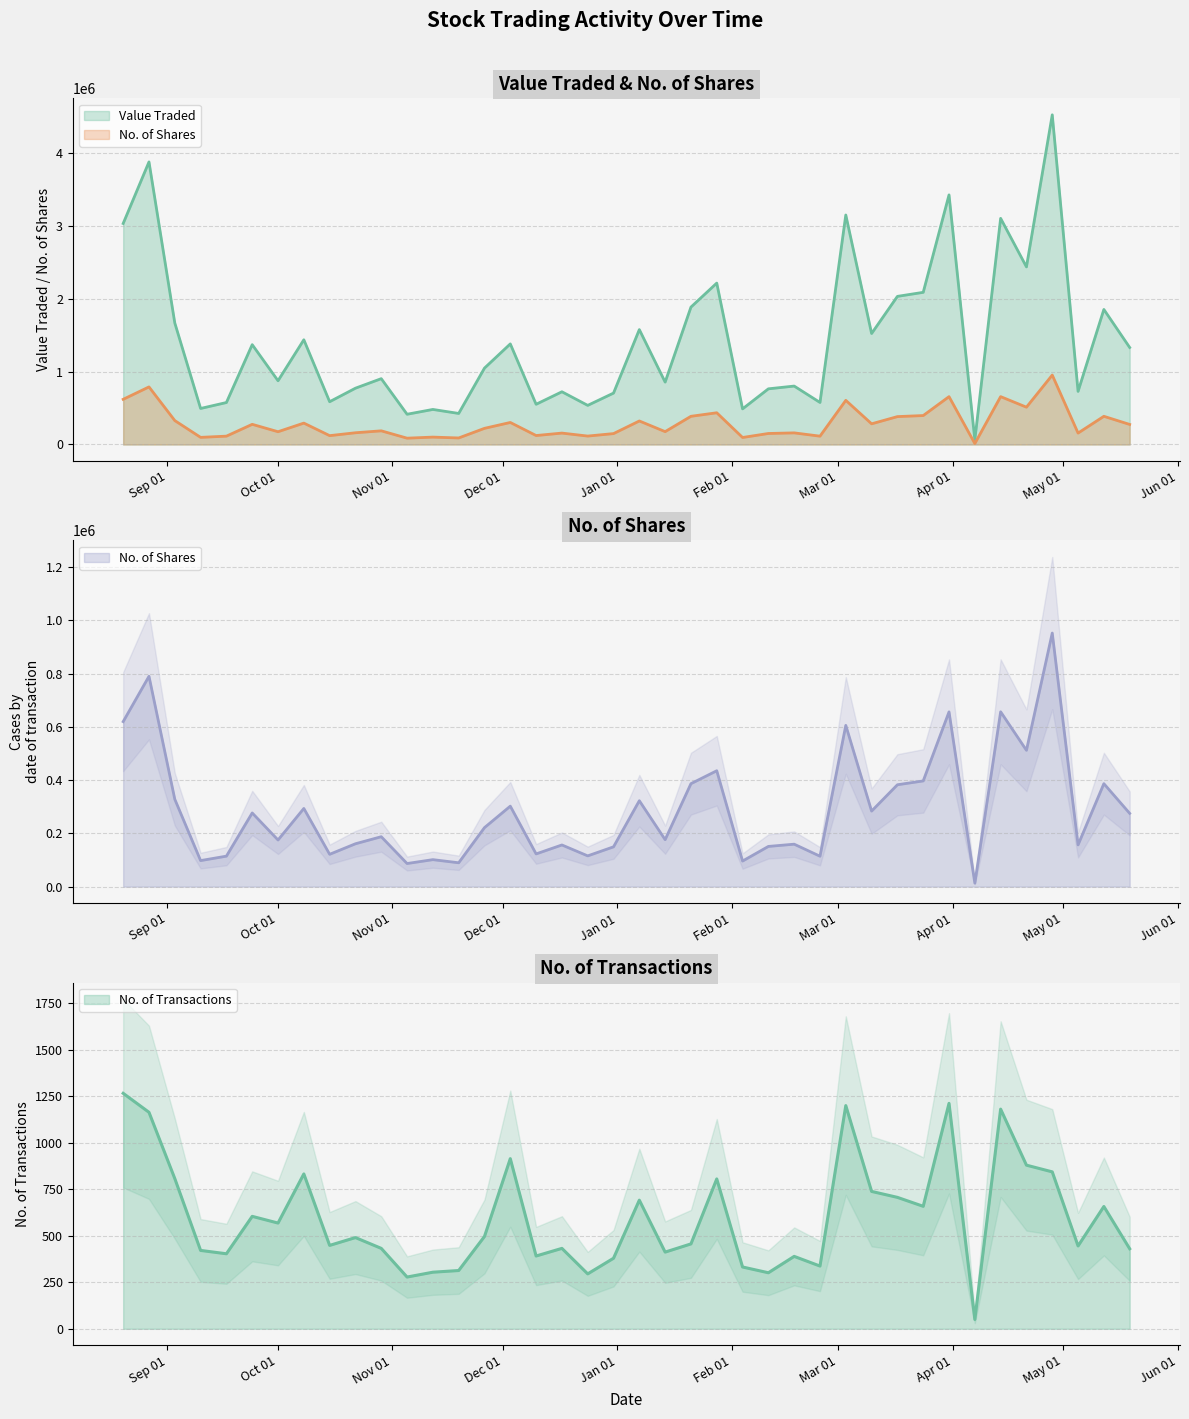

What is the maximum value for Value Traded?

4524247